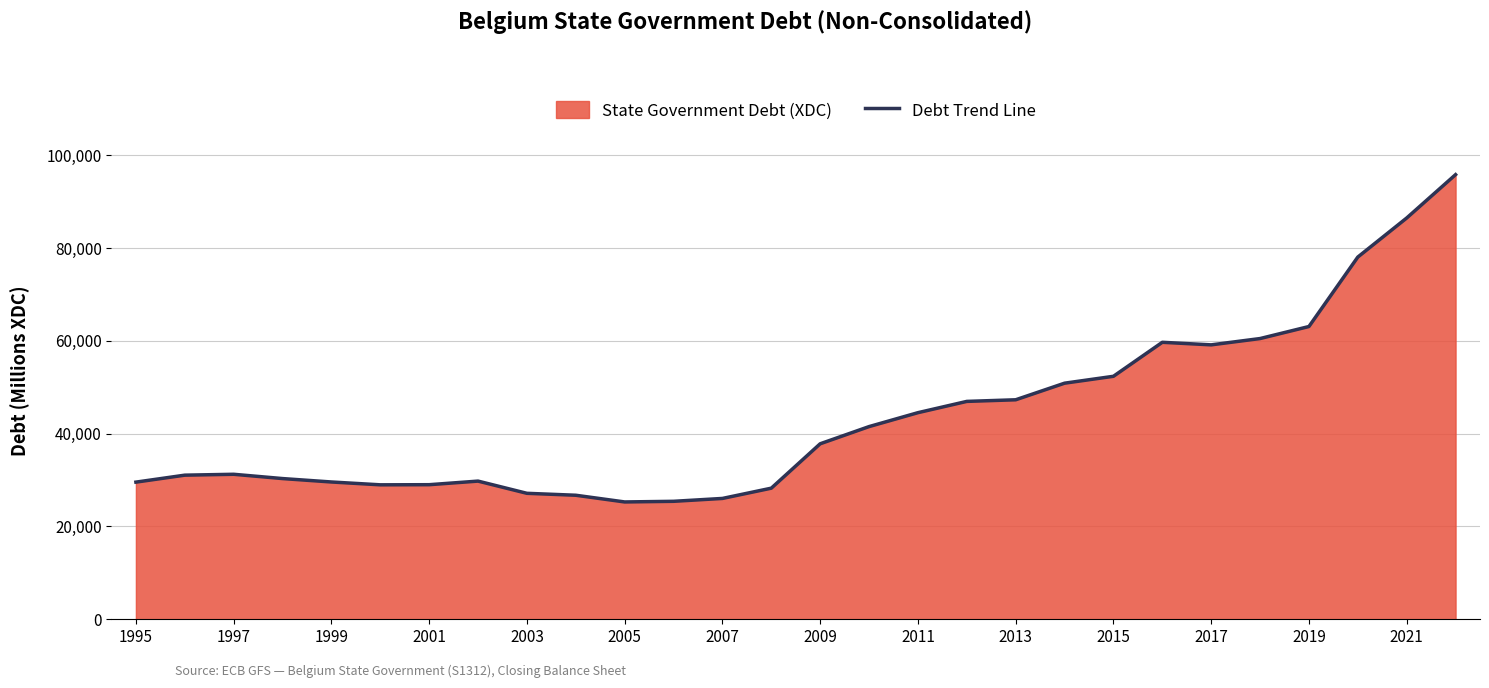

How many categories are shown in the chart?

28